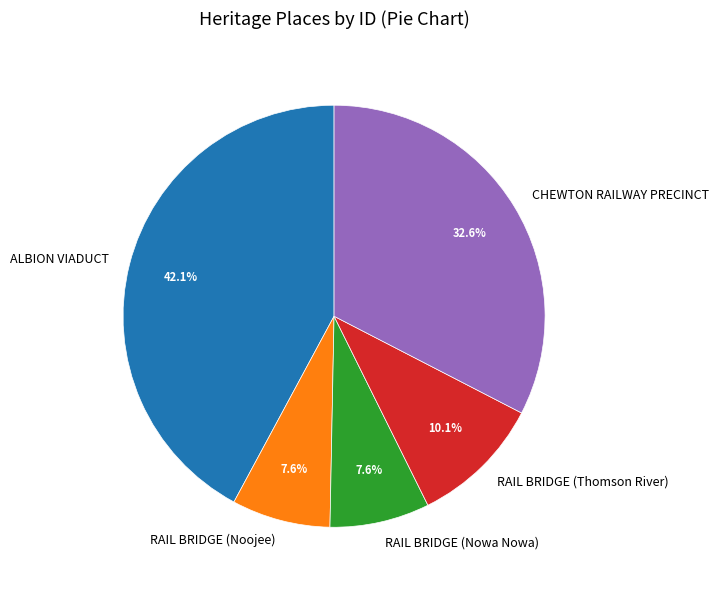

Is it true that CHEWTON RAILWAY PRECINCT is 41% of the pie?

False